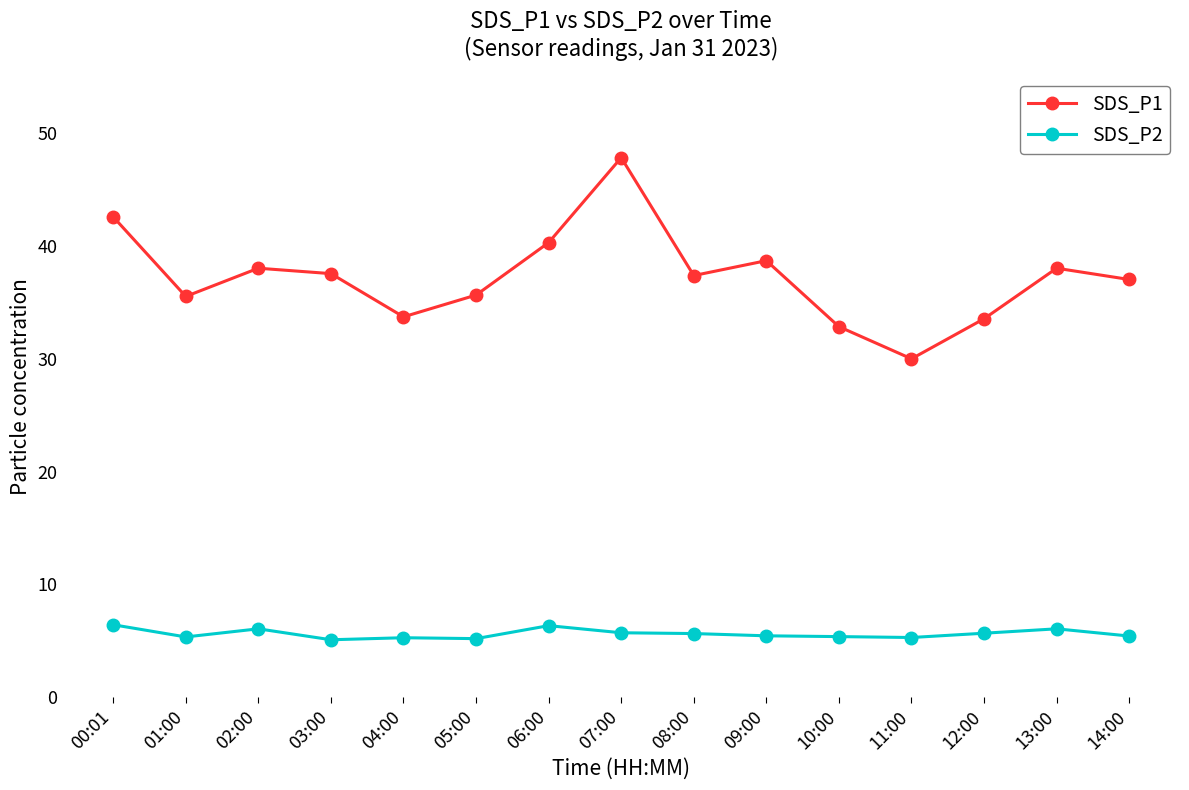

How many distinct data groups are displayed?

2